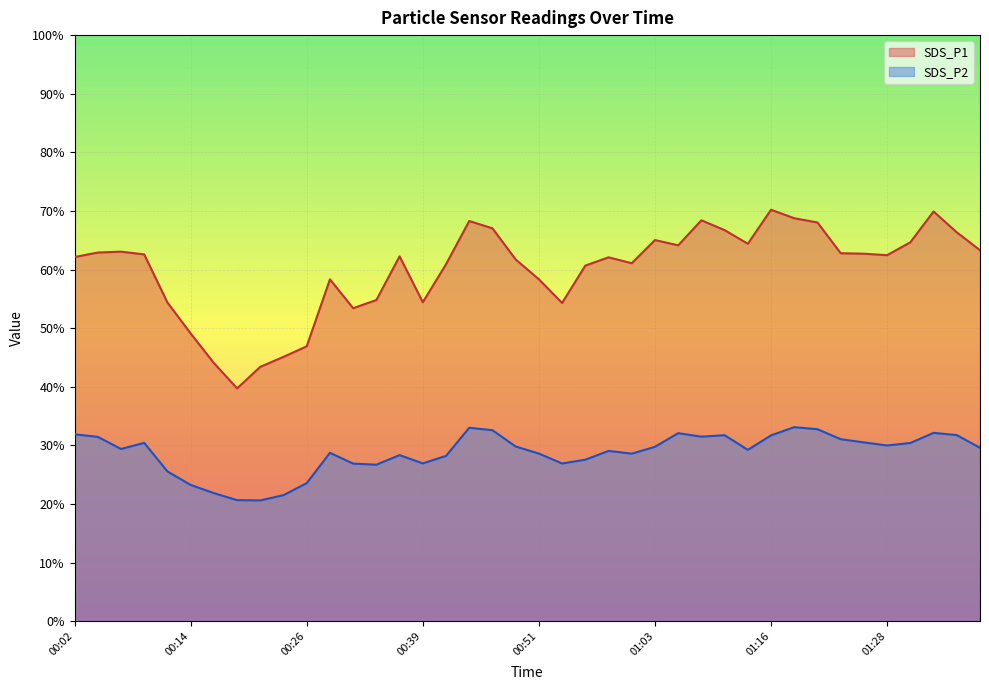

At how many categories does at least one series exceed 43?

39